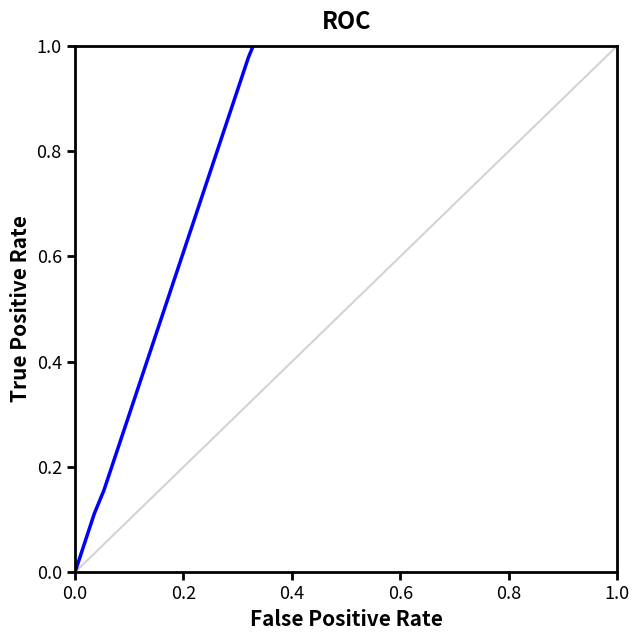

True or false: the data has more than 1 interior local peaks.

False